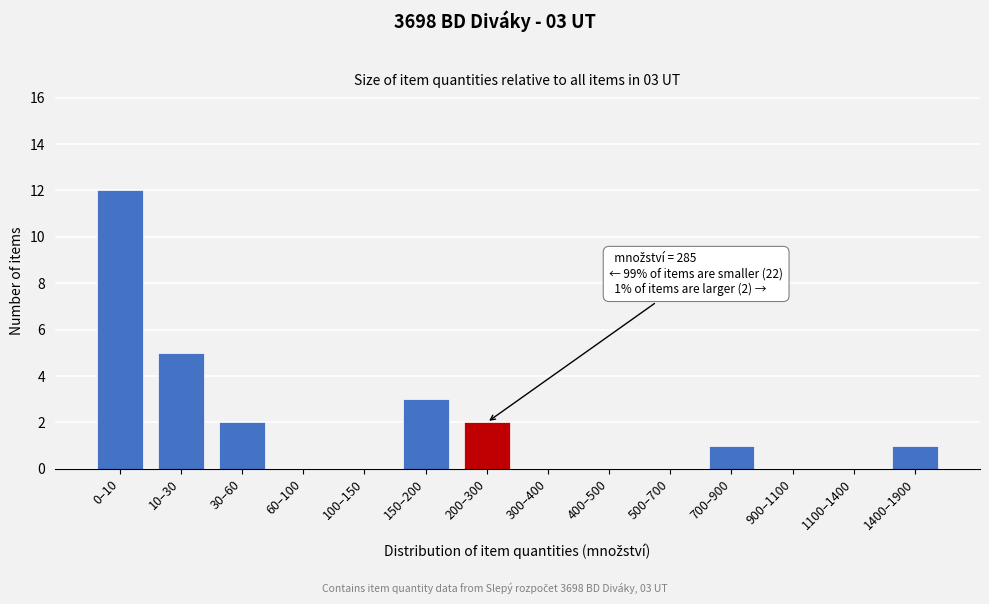

Reading left to right, transcribe all the data shown in this chart.

0–10=12	10–30=5	30–60=2	60–100=0	100–150=0	150–200=3	200–300=2	300–400=0	400–500=0	500–700=0	700–900=1	900–1100=0	1100–1400=0	1400–1900=1